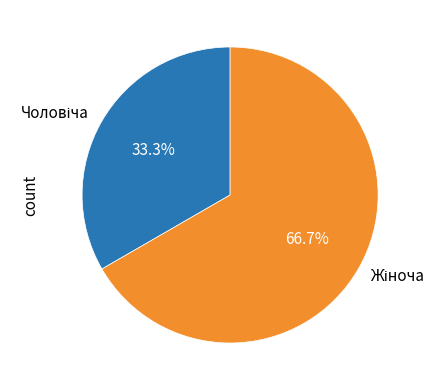

Does any single category account for the majority?

Yes